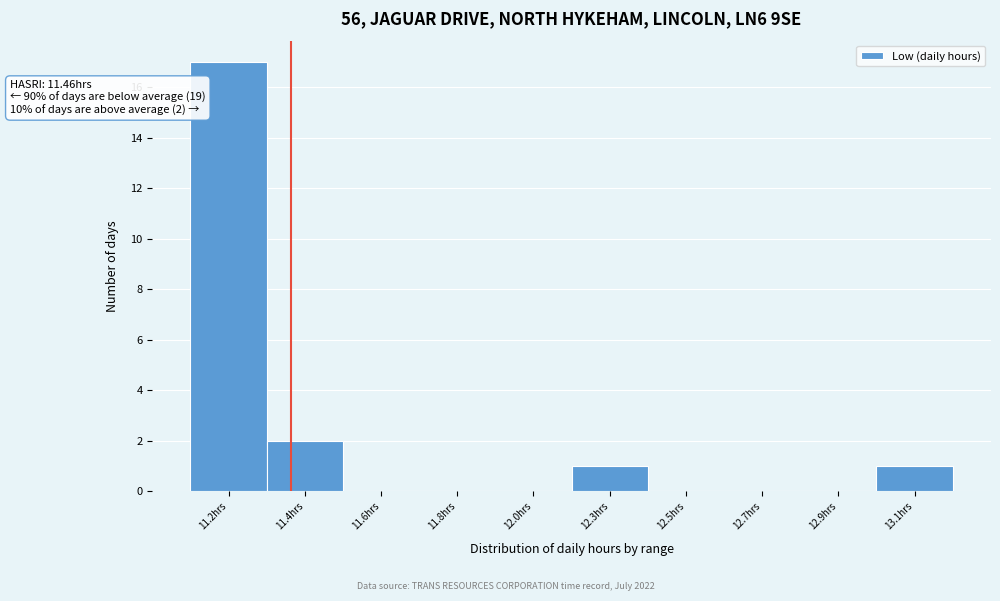

Reading left to right, extract all data points from this chart.

11.2hrs=17	11.4hrs=2	11.6hrs=0	11.8hrs=0	12.0hrs=0	12.3hrs=1	12.5hrs=0	12.7hrs=0	12.9hrs=0	13.1hrs=1